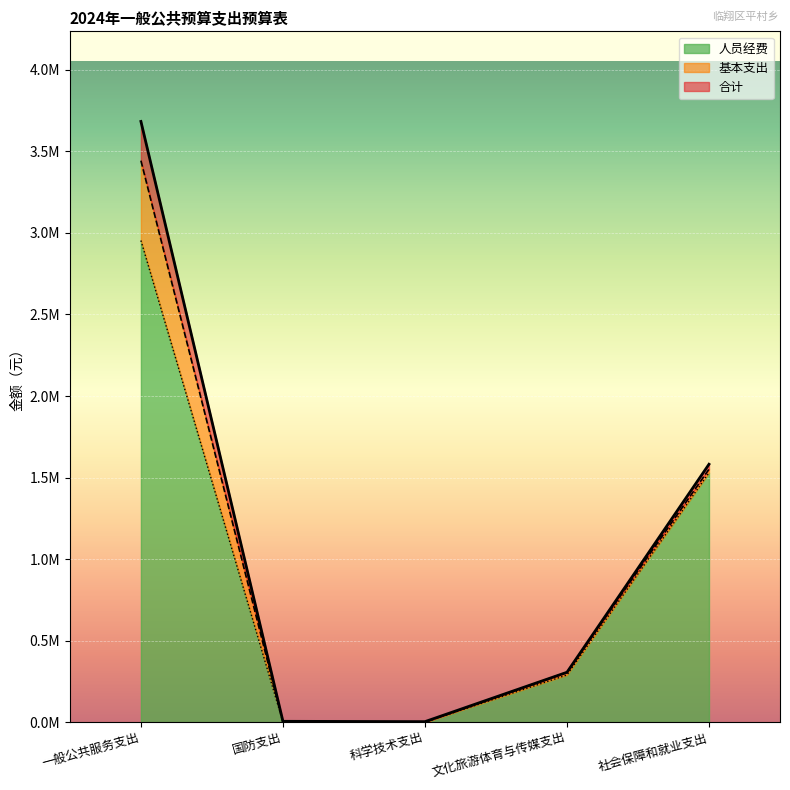

What are all the series names shown in the legend?

人员经费, 基本支出, 合计